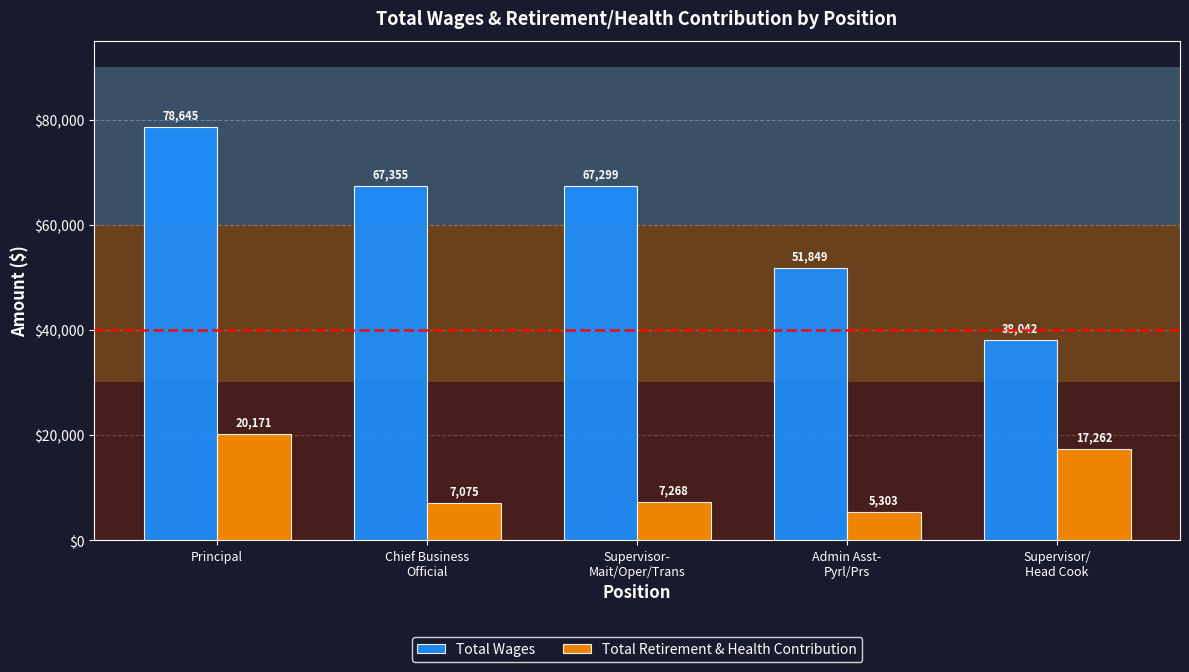

What is the sum of the Total Retirement & Health Contribution values at Admin Asst-
Pyrl/Prs and Chief Business
Official?

12378